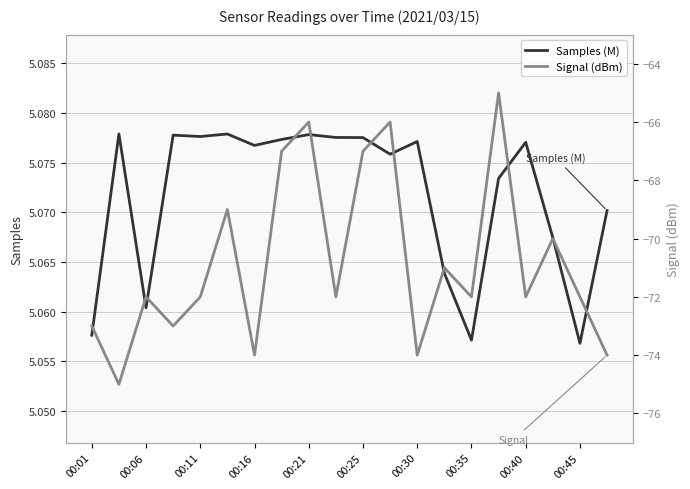

Count the number of data series in this chart.

2